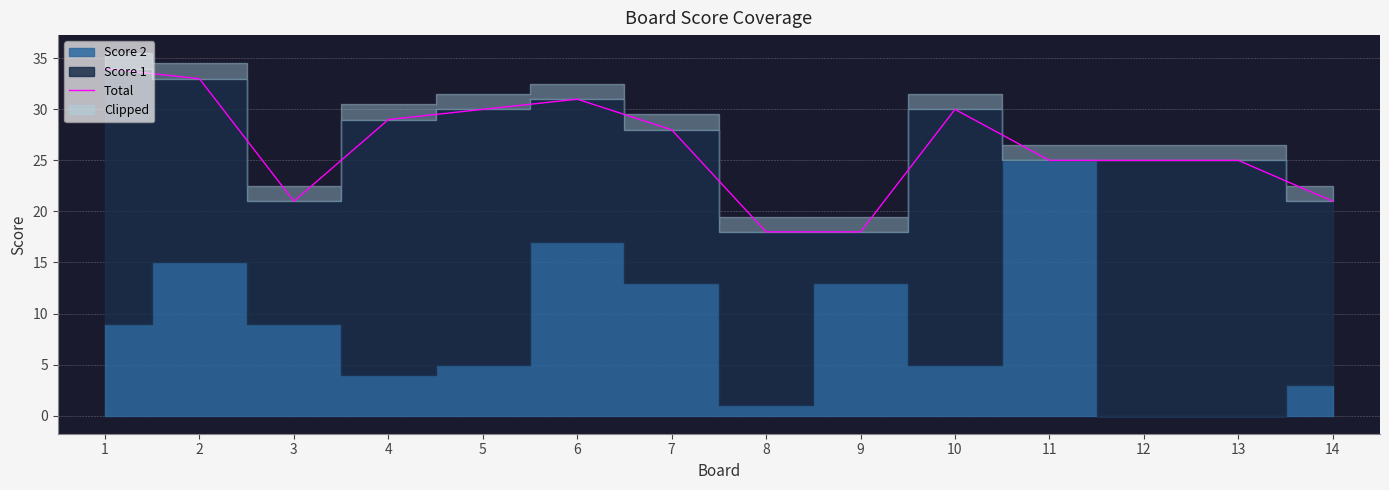

List the labels in order of value, smallest first.

8, 9, 3, 14, 11, 12, 13, 7, 4, 5, 10, 6, 2, 1